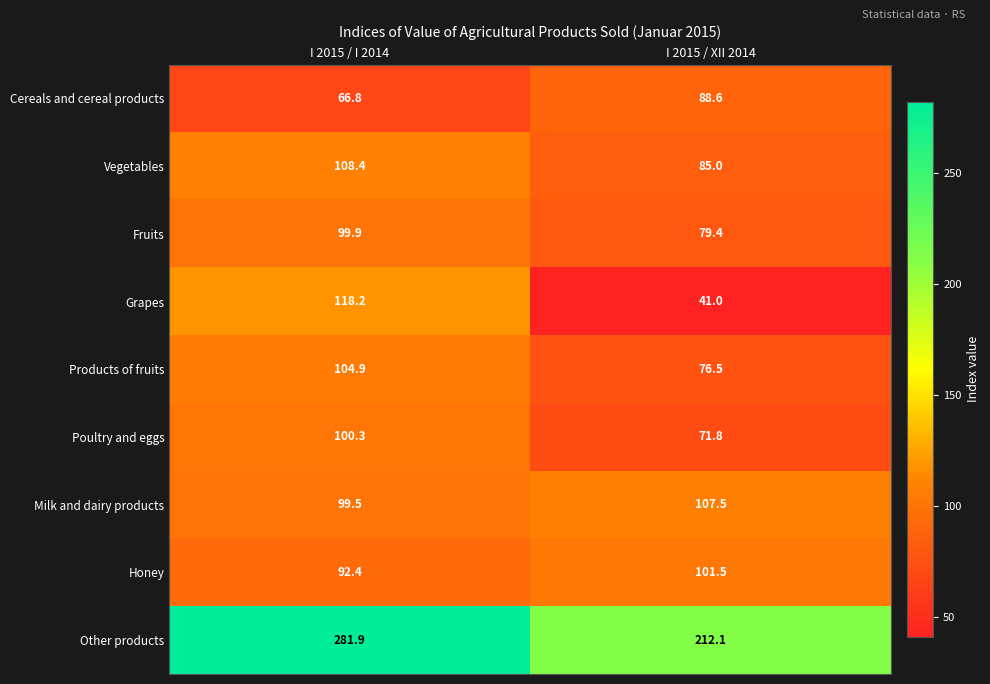

Which category has the lowest value across all series?

I 2015 / XII 2014